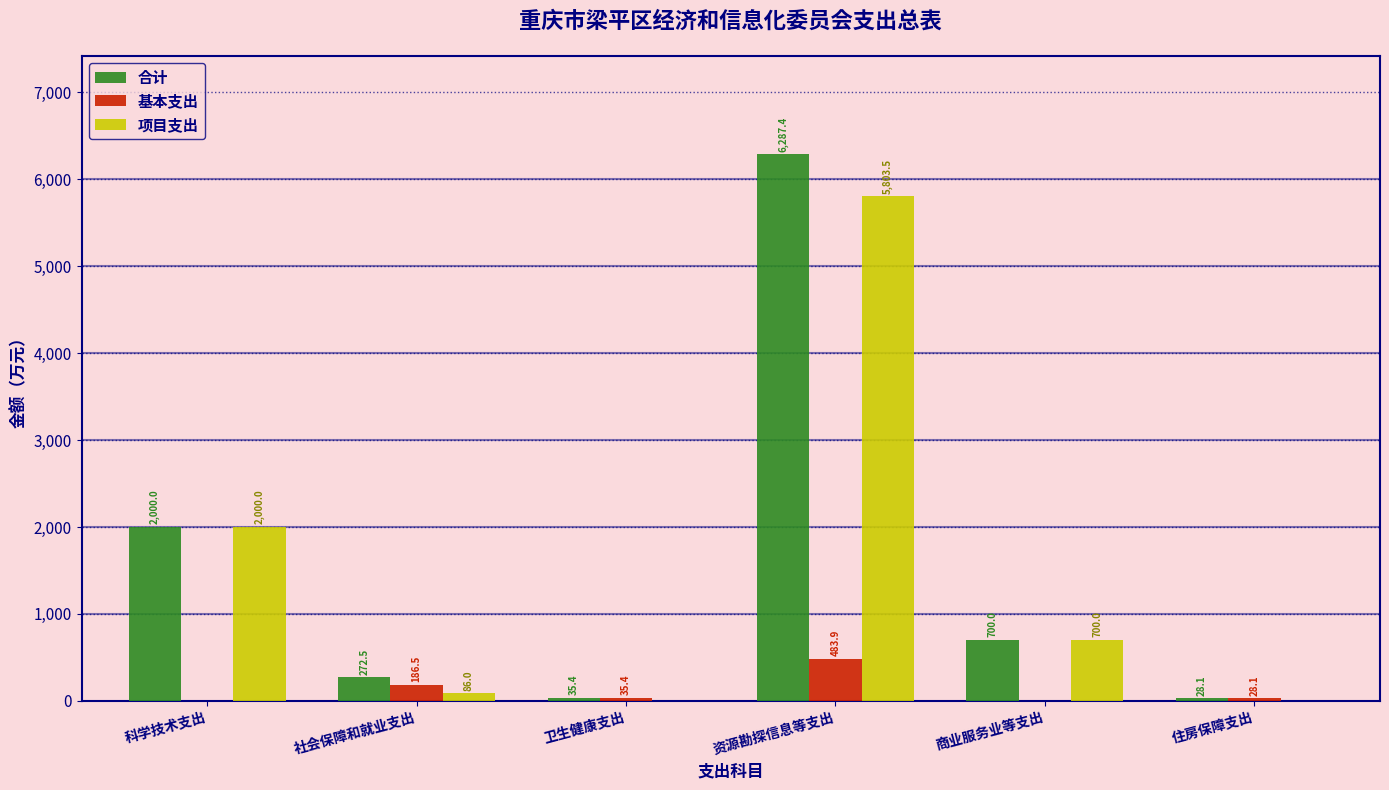

Reading left to right, transcribe all the data shown in this chart.

合计: 科学技术支出=2000.0	社会保障和就业支出=272.5	卫生健康支出=35.4	资源勘探信息等支出=6287.4	商业服务业等支出=700.0	住房保障支出=28.1
基本支出: 科学技术支出=0.0	社会保障和就业支出=186.5	卫生健康支出=35.4	资源勘探信息等支出=483.9	商业服务业等支出=0.0	住房保障支出=28.1
项目支出: 科学技术支出=2000.0	社会保障和就业支出=86.0	卫生健康支出=0.0	资源勘探信息等支出=5803.5	商业服务业等支出=700.0	住房保障支出=0.0